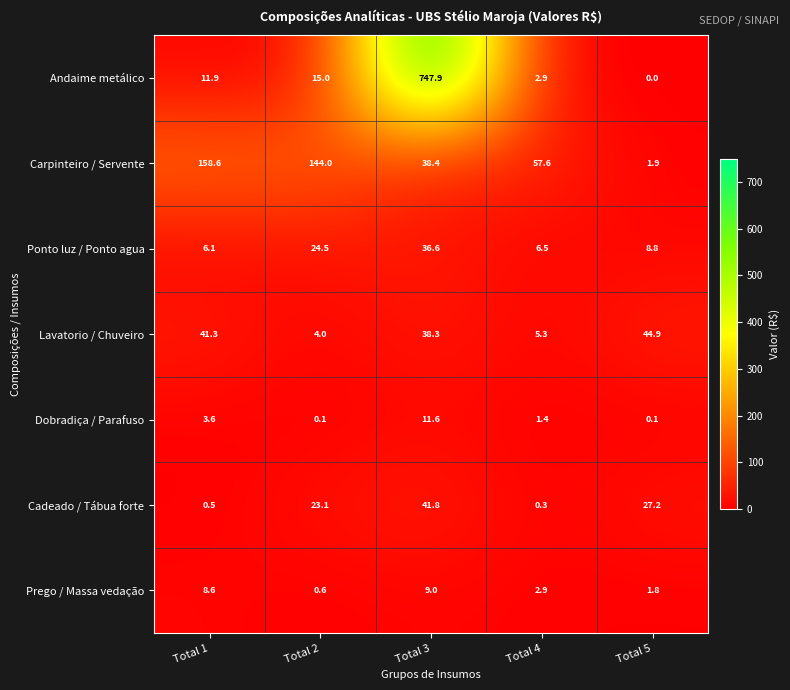

Which series changed the most between Total 2 and Total 5?

Carpinteiro / Servente